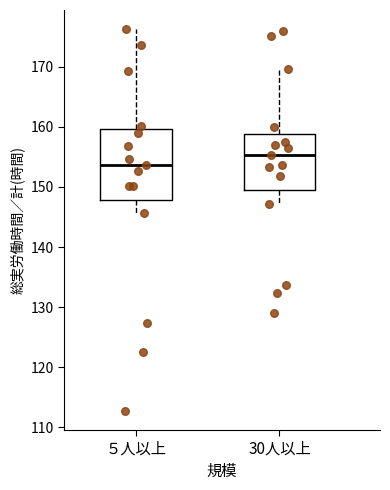

Reading left to right, transcribe this box plot: for each box, give where its median line is, the range the box spans, and where its two whiskers end, as read against the y-axis. The values are not printed on the chart, so give them approximately, as read against the axis.

５人以上: median 154, box 148 to 160, whiskers 146 to 176
30人以上: median 155, box 150 to 159, whiskers 147 to 170